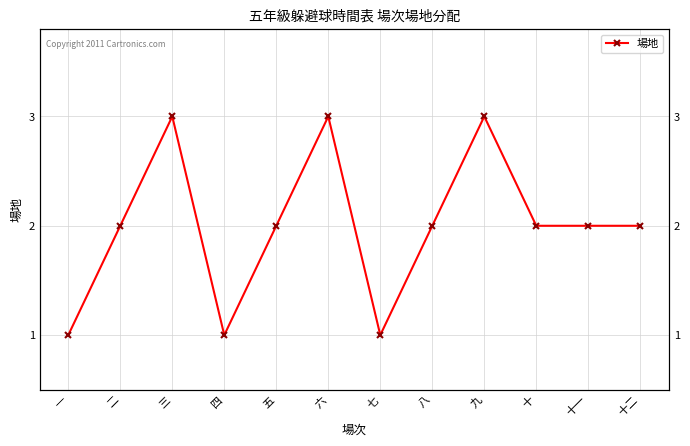

Rank the categories by value from highest to lowest.

三, 六, 九, 二, 五, 八, 十, 十一, 十二, 一, 四, 七